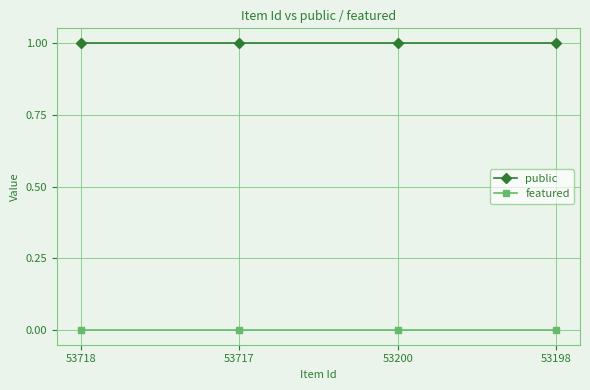

What are all the series names shown in the legend?

public, featured